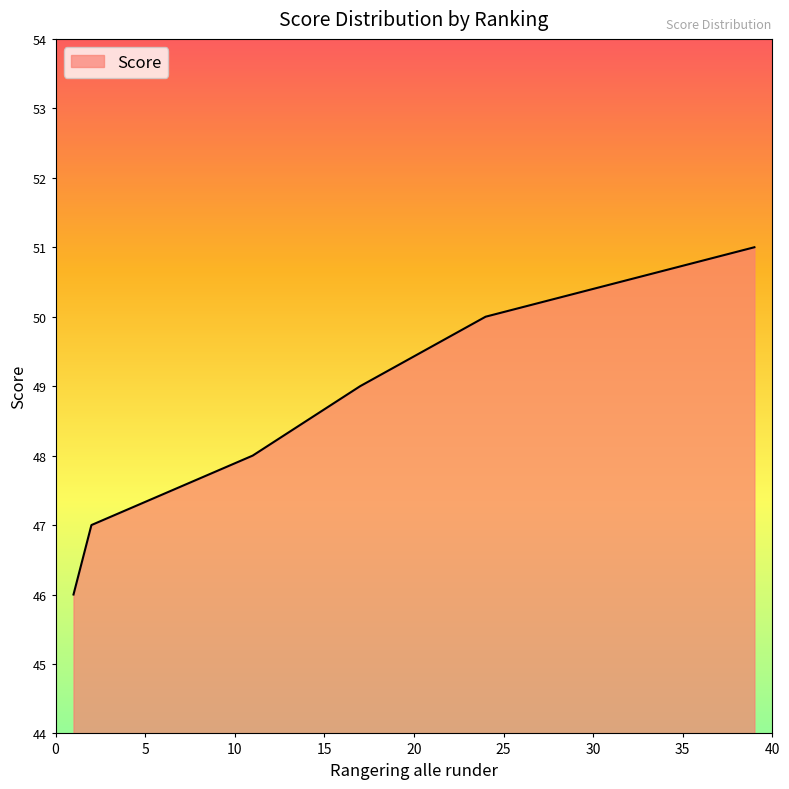

What is the minimum value shown in the chart?

46